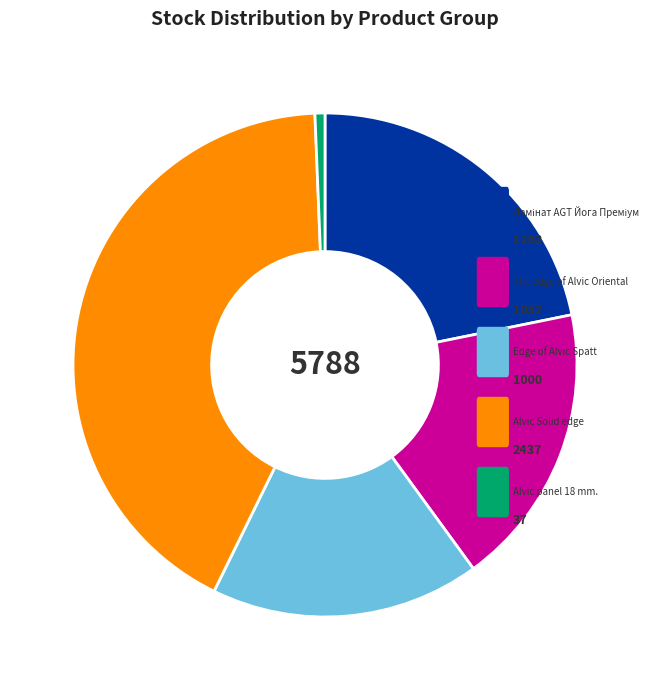

Is there a majority slice in this chart?

No